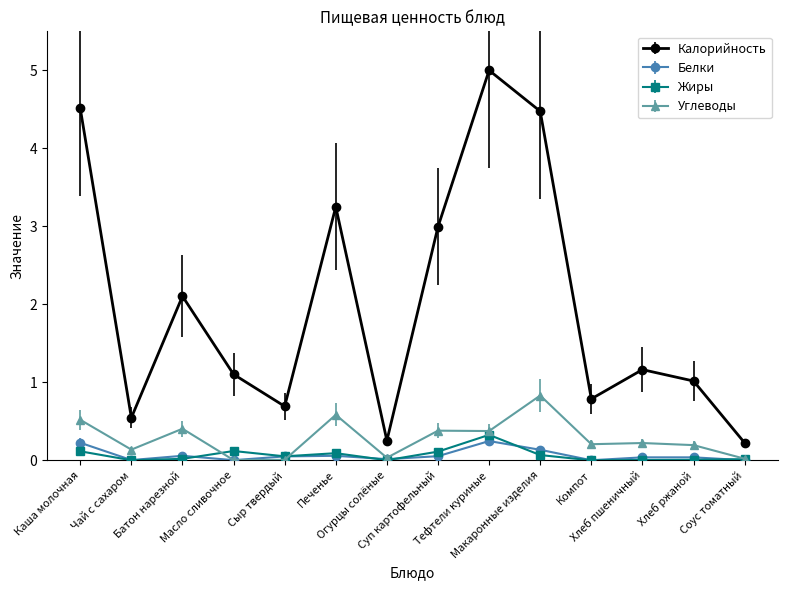

What is the maximum value shown in the chart?

5.0